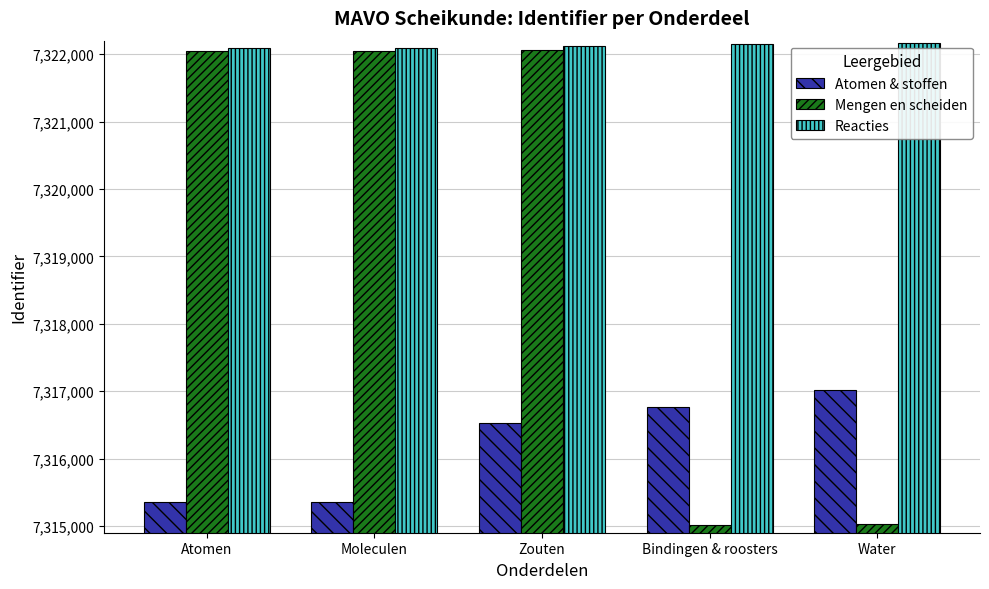

What value does the Reacties series have at Moleculen?

7322094